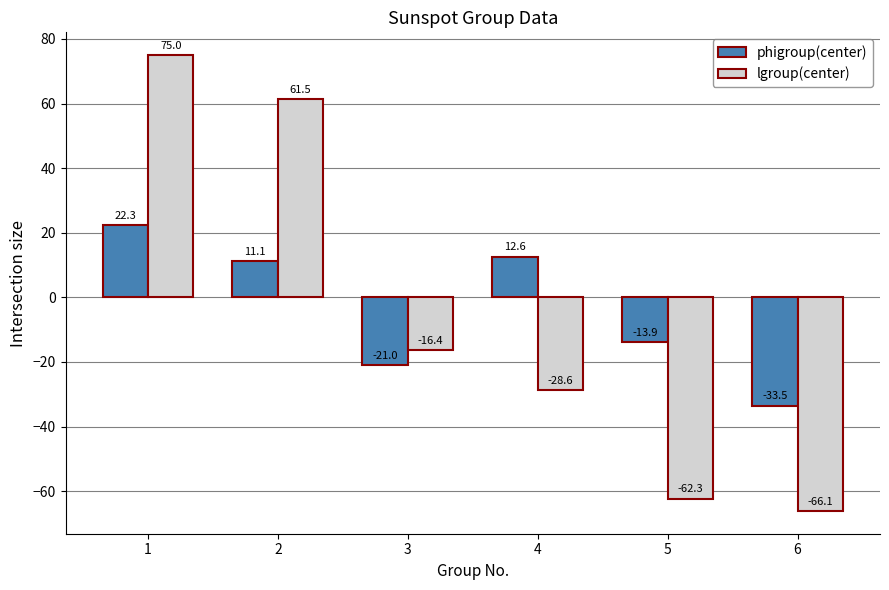

Reading left to right, extract all data points from this chart.

phigroup(center): 22.3	11.1	-21.0	12.6	-13.9	-33.5
lgroup(center): 75.0	61.5	-16.4	-28.6	-62.3	-66.1